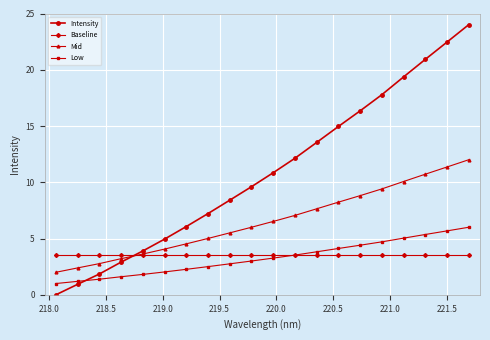

Which series ends up on top after the final intersection of Intensity and Mid?

Intensity